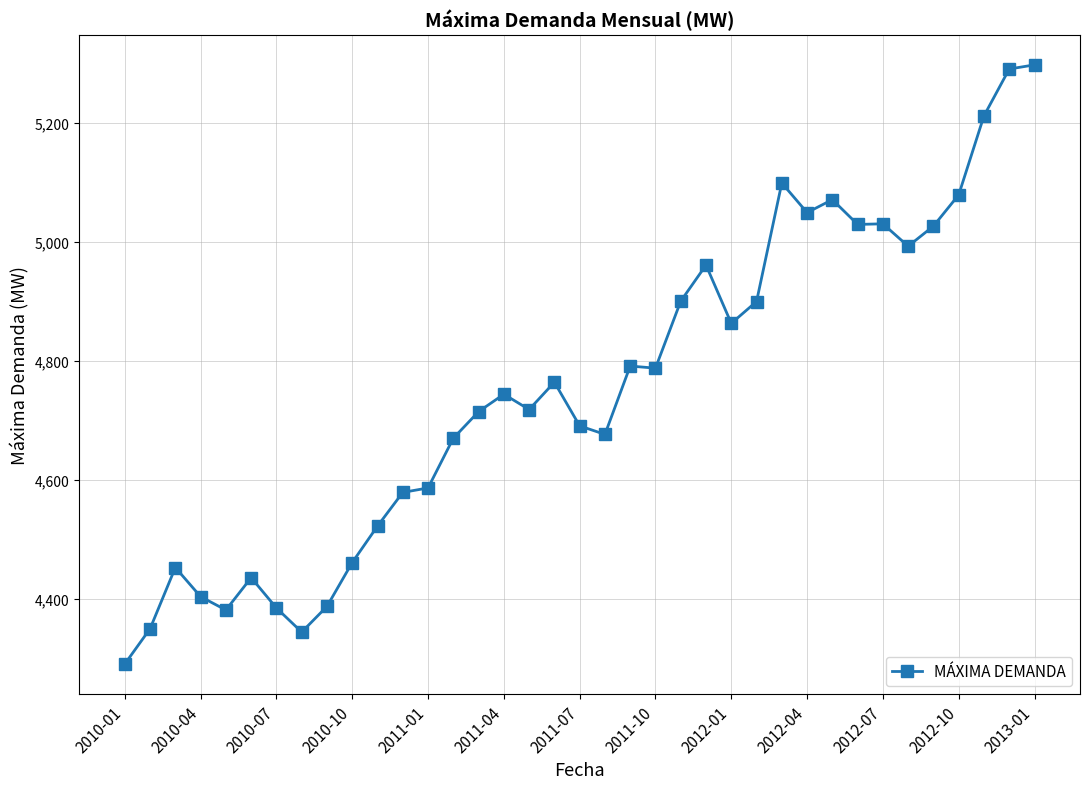

True or false: there are more than 1 points higher than both neighbors.

True